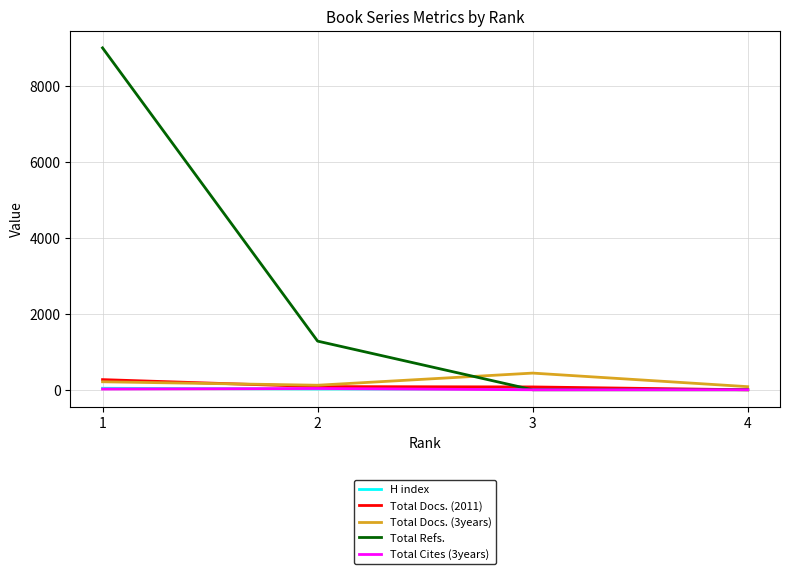

Which series changed the most between 2 and 3?

Total Refs.